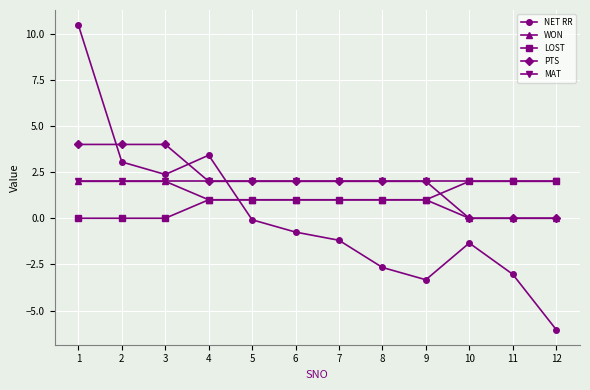

Does the chart display data point markers on the line(s)?

Yes